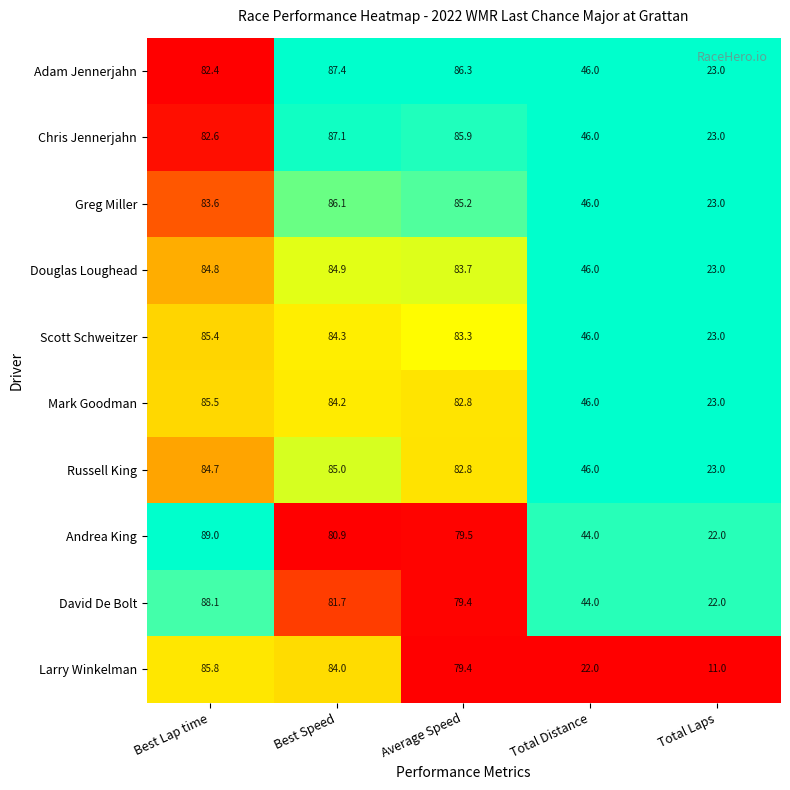

List the series in order of their peak value, highest first.

Andrea King, David De Bolt, Adam Jennerjahn, Chris Jennerjahn, Greg Miller, Larry Winkelman, Mark Goodman, Scott Schweitzer, Russell King, Douglas Loughead